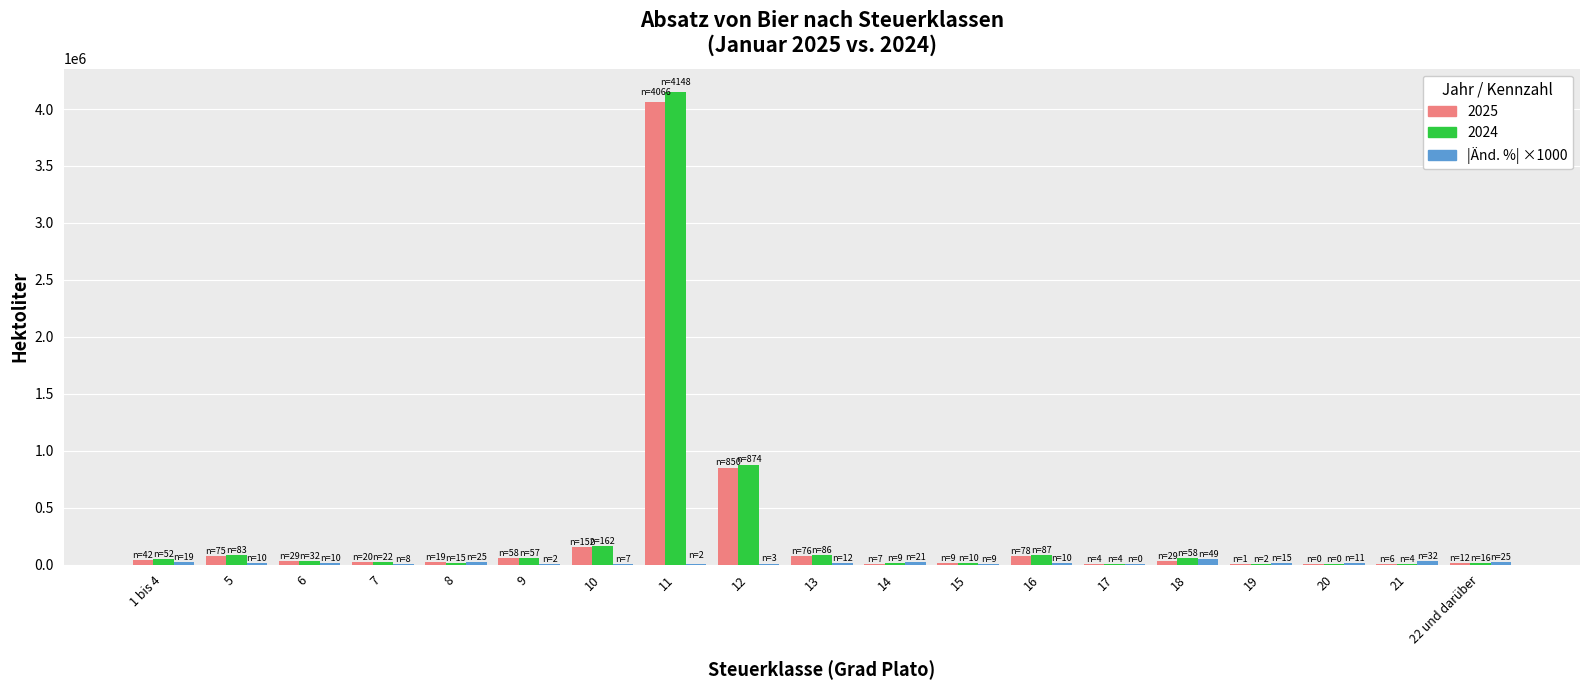

At which category is the sum across all series the highest?

11